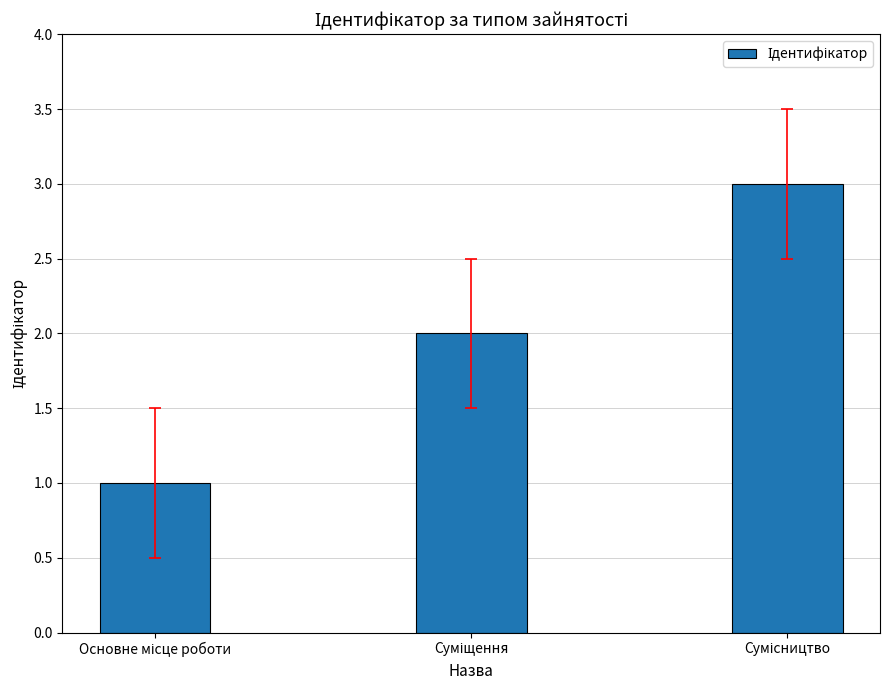

Reading right to left, extract all data points from this chart.

3	2	1